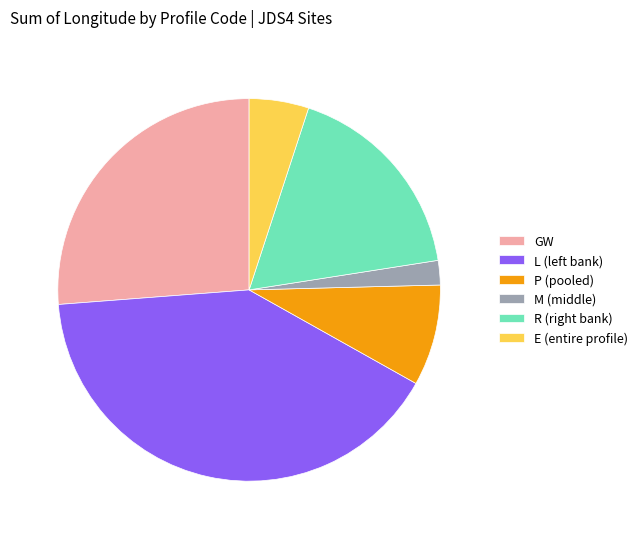

Do P (pooled) and GW together represent more than half of the pie?

No